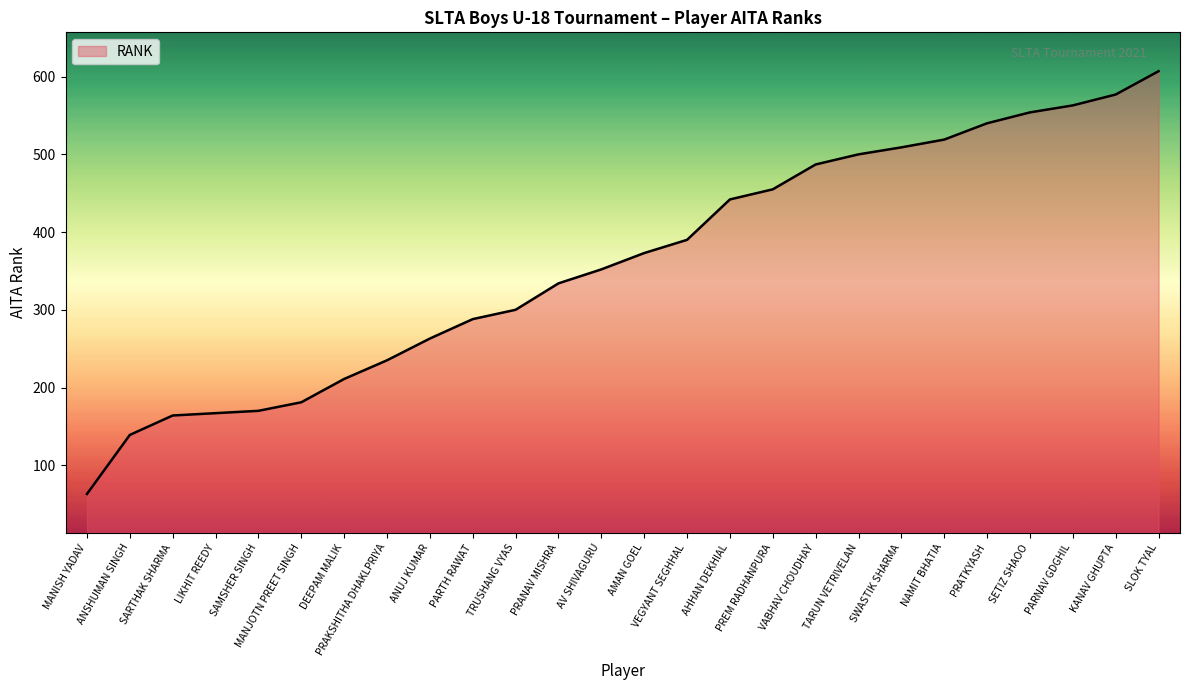

The chart shows a value of 373 at AMAN GOEL. True or false?

True